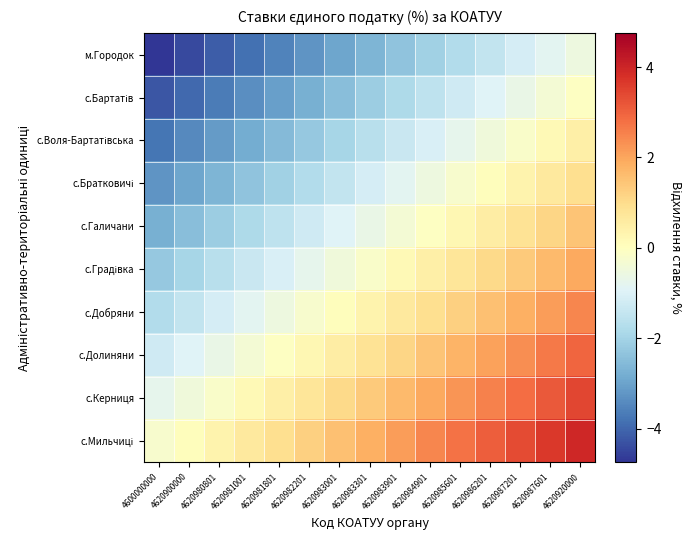

What is the difference between the highest and lowest values at 4620983301?

4.5